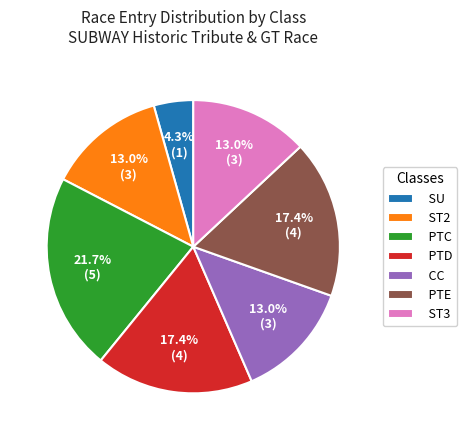

How many segments does this pie chart have?

7